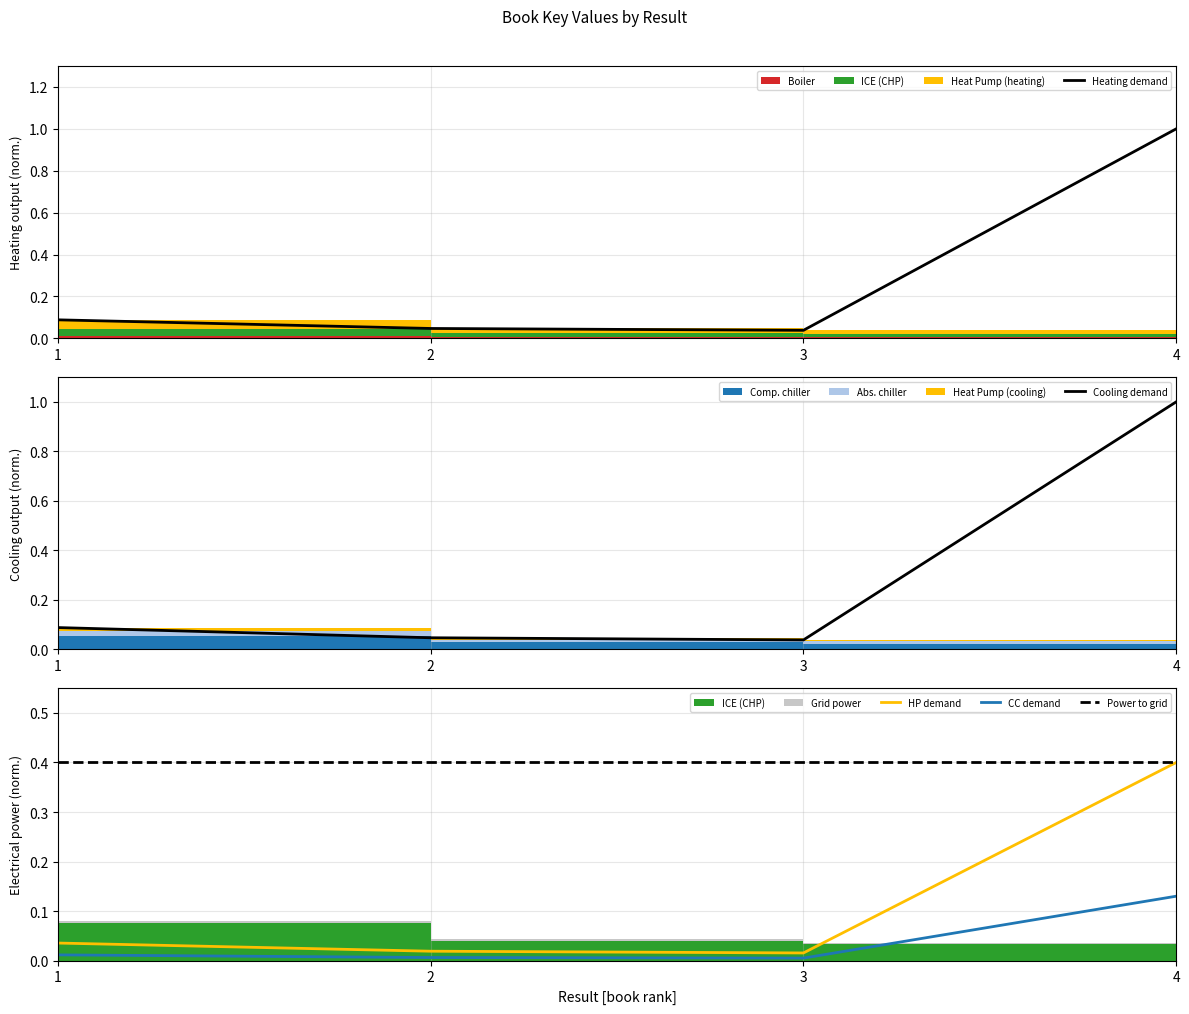

True or false: Heating demand and CC demand cross at least once.

False